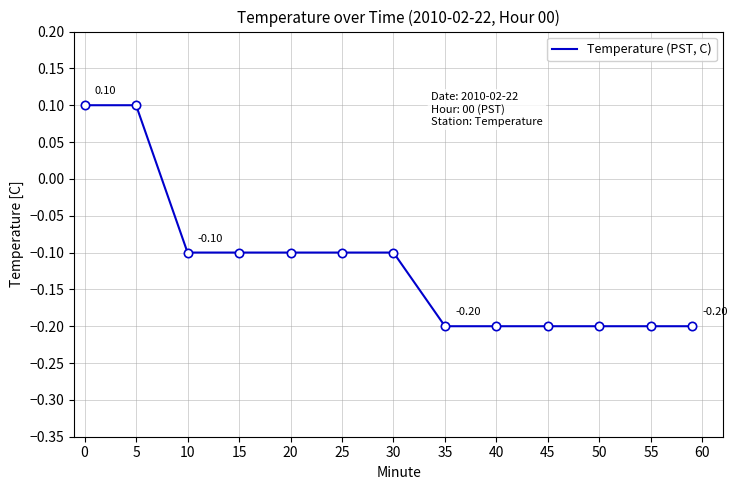

Between 5 and 25, which is larger?

5